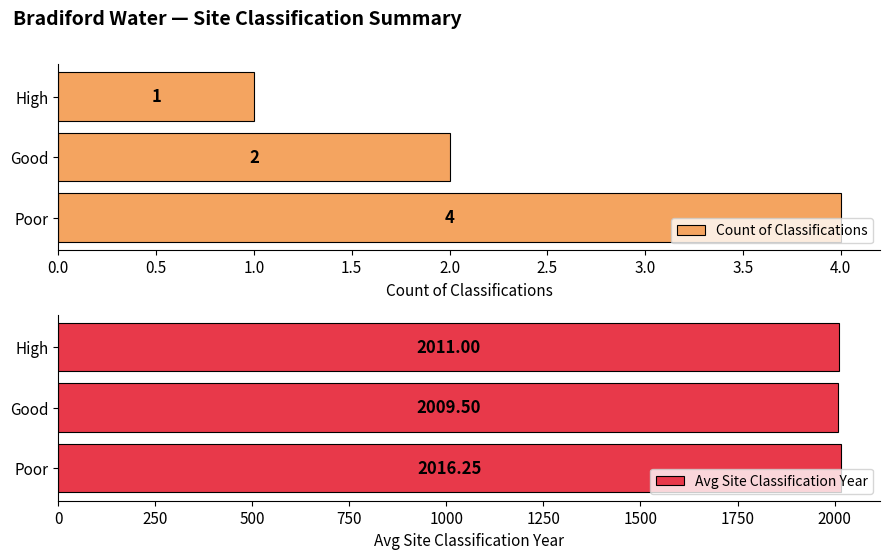

Reading left to right, transcribe all the data shown in this chart.

Count of Classifications: 4.0	2.0	1.0
Avg Site Classification Year: 2016.2	2009.5	2011.0